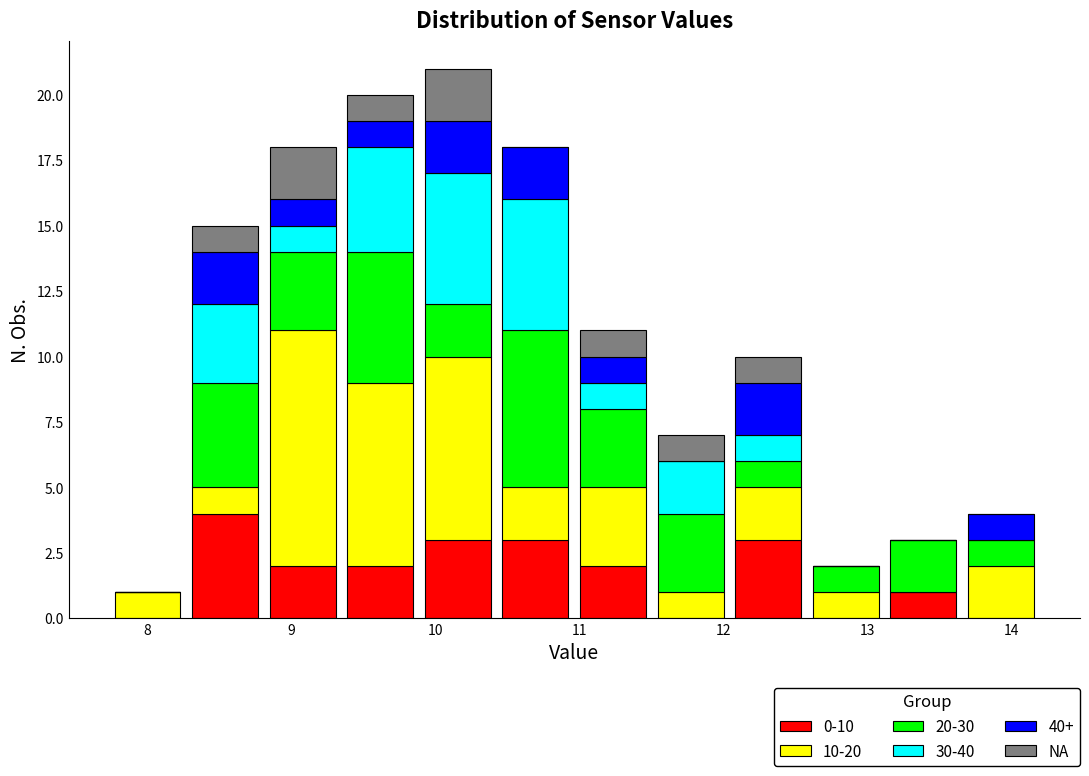

Reading left to right, list every stacked bar in this chart as the range it spans on the x-axis followed by its total height. Neither the bar edges nor the heights are printed on the chart, so give them approximately, as read against the axes.

7.7 to 8.3: 1
8.3 to 8.8: 15
8.8 to 9.3: 18
9.3 to 9.9: 20
9.9 to 10.4: 21
10.4 to 11.0: 18
11.0 to 11.5: 11
11.5 to 12.0: 7
12.0 to 12.6: 10
12.6 to 13.1: 2
13.1 to 13.7: 3
13.7 to 14.2: 4